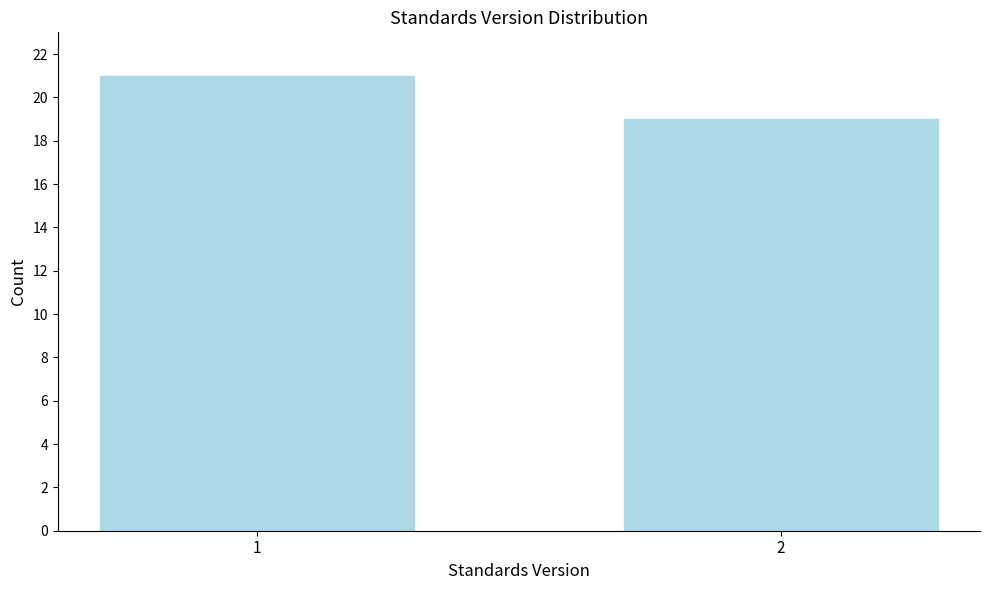

Reading left to right, extract all data points from this chart.

21	19